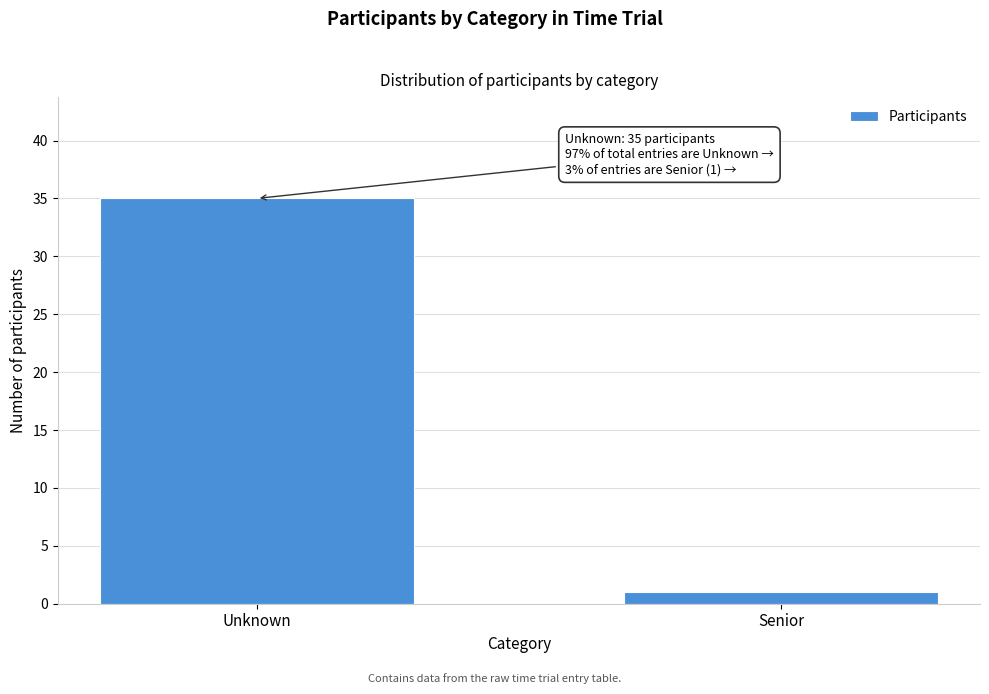

Reading left to right, what are all the values shown in this chart?

35	1